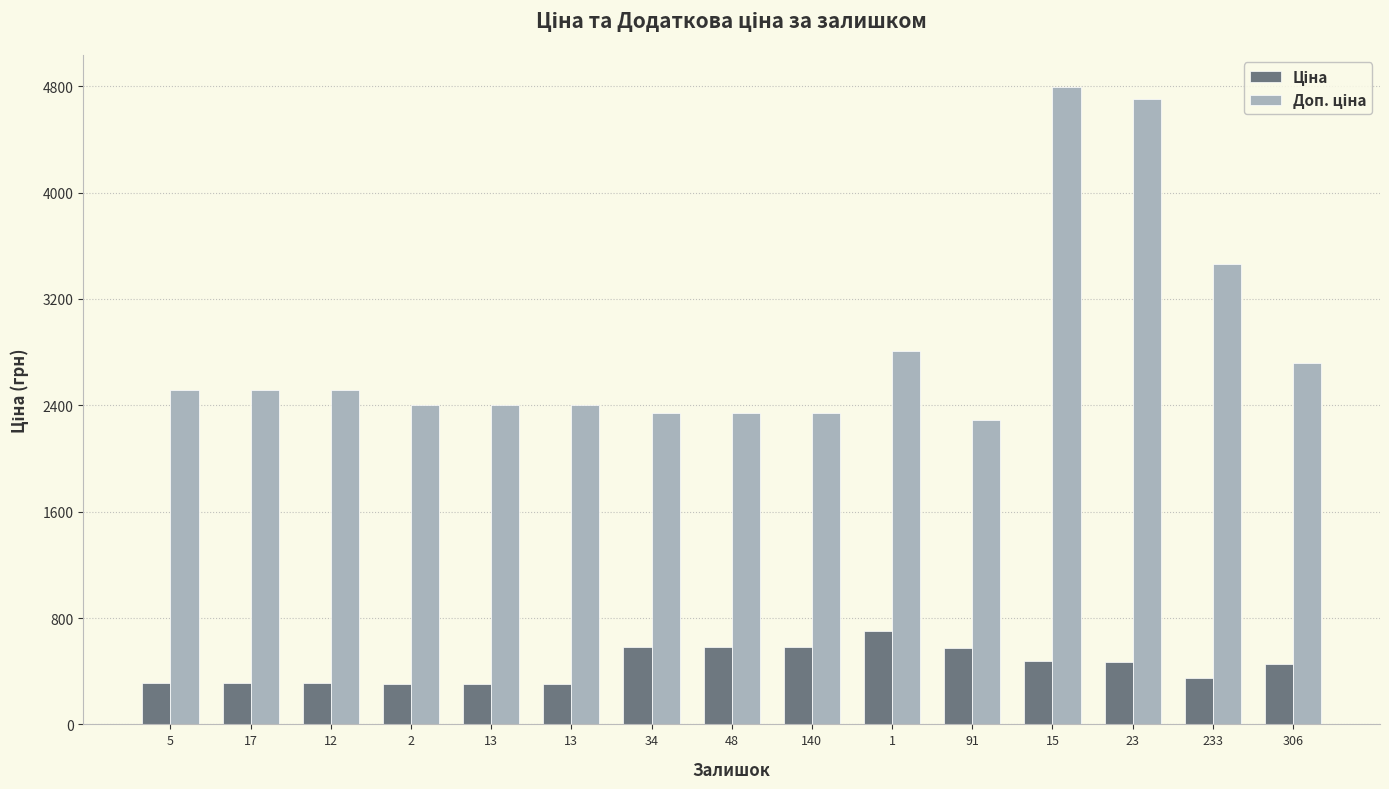

Which series has the largest range (max minus min)?

Доп. ціна